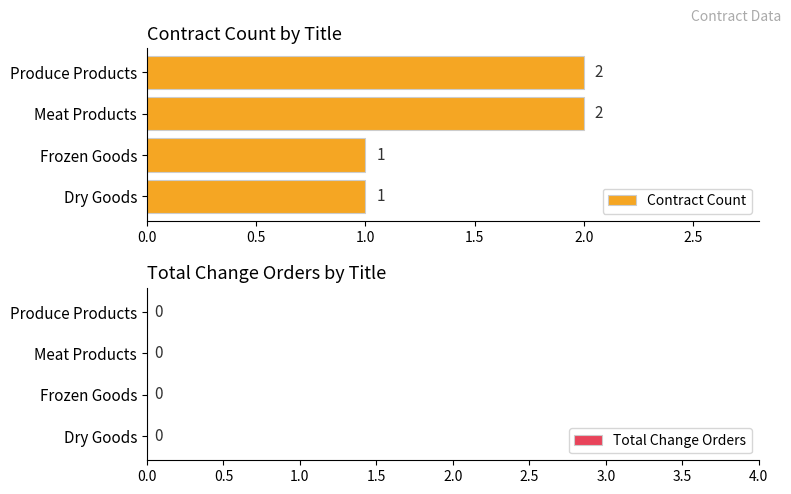

What is the change in value from Dry Goods to Meat Products?

+1